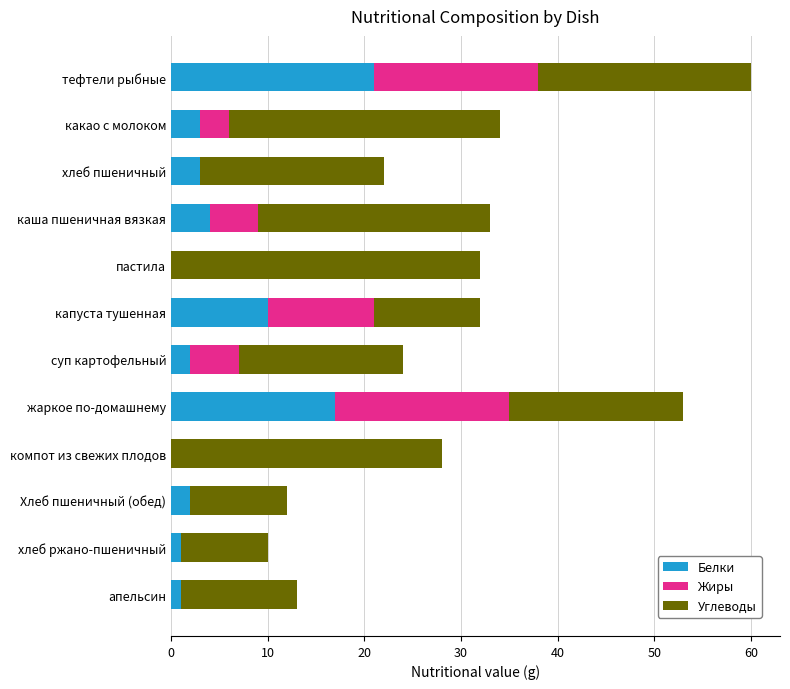

The Белки series shows 2 at суп картофельный. True or false?

True